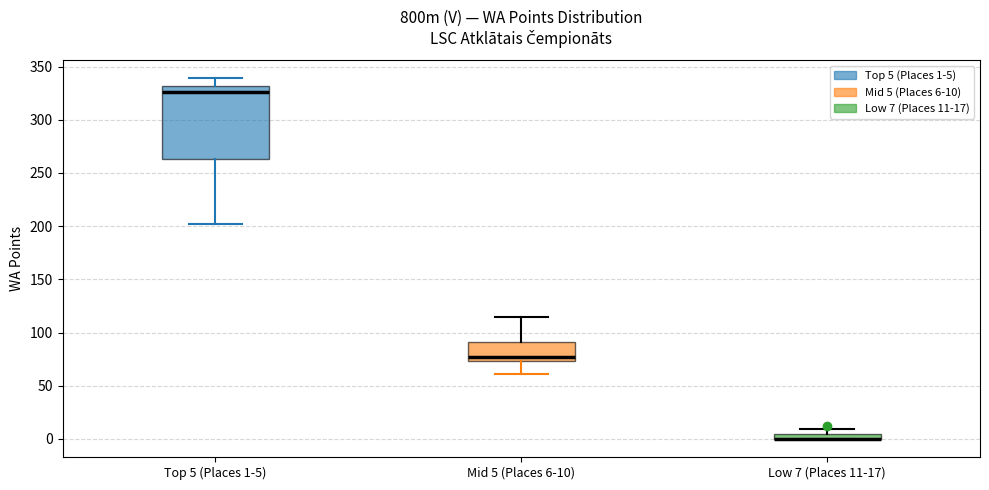

Where is the upper edge of the box for Low 7 (Places 11-17) on the y-axis? The values are not printed on the chart, so give them approximately, as read against the axis.

5